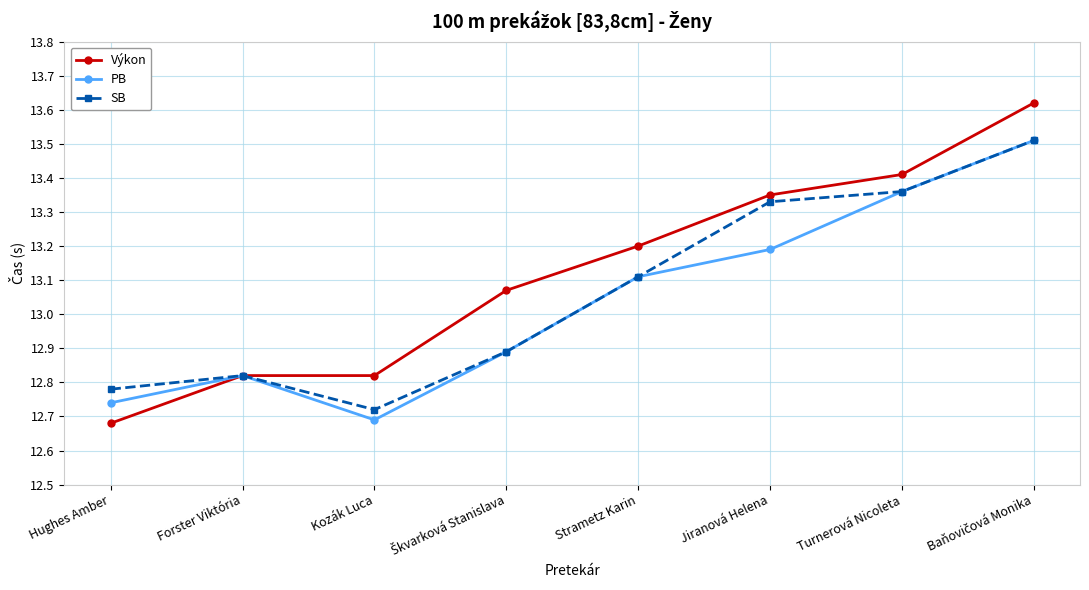

In SB, how many points are higher than both neighbors (excluding endpoints)?

1